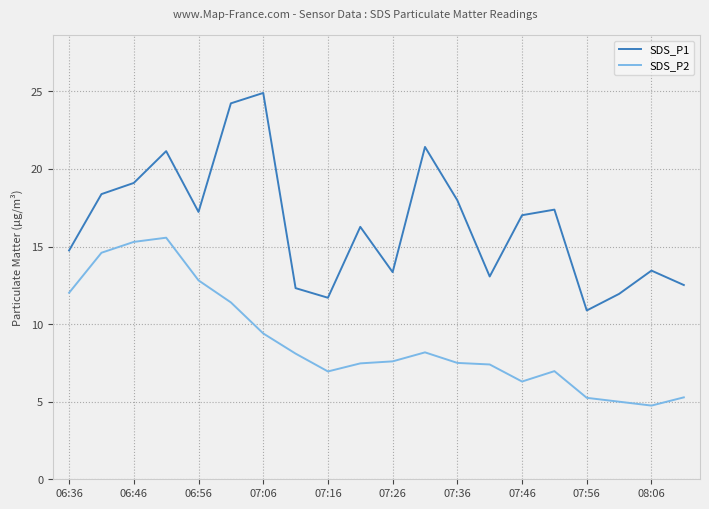

True or false: SDS_P1 and SDS_P2 intersect in this chart.

False